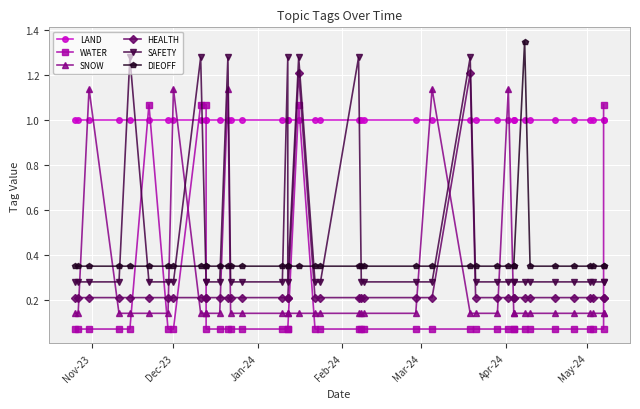

List the series in order of their peak value, highest first.

DIEOFF, SAFETY, HEALTH, SNOW, WATER, LAND